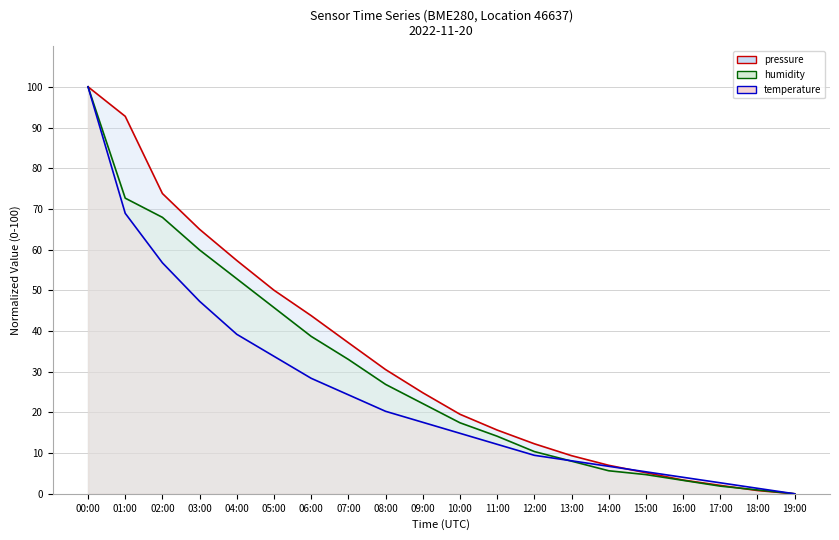

Is the value of pressure (line) at 02:00 greater than the value of temperature (line) at 10:00?

Yes